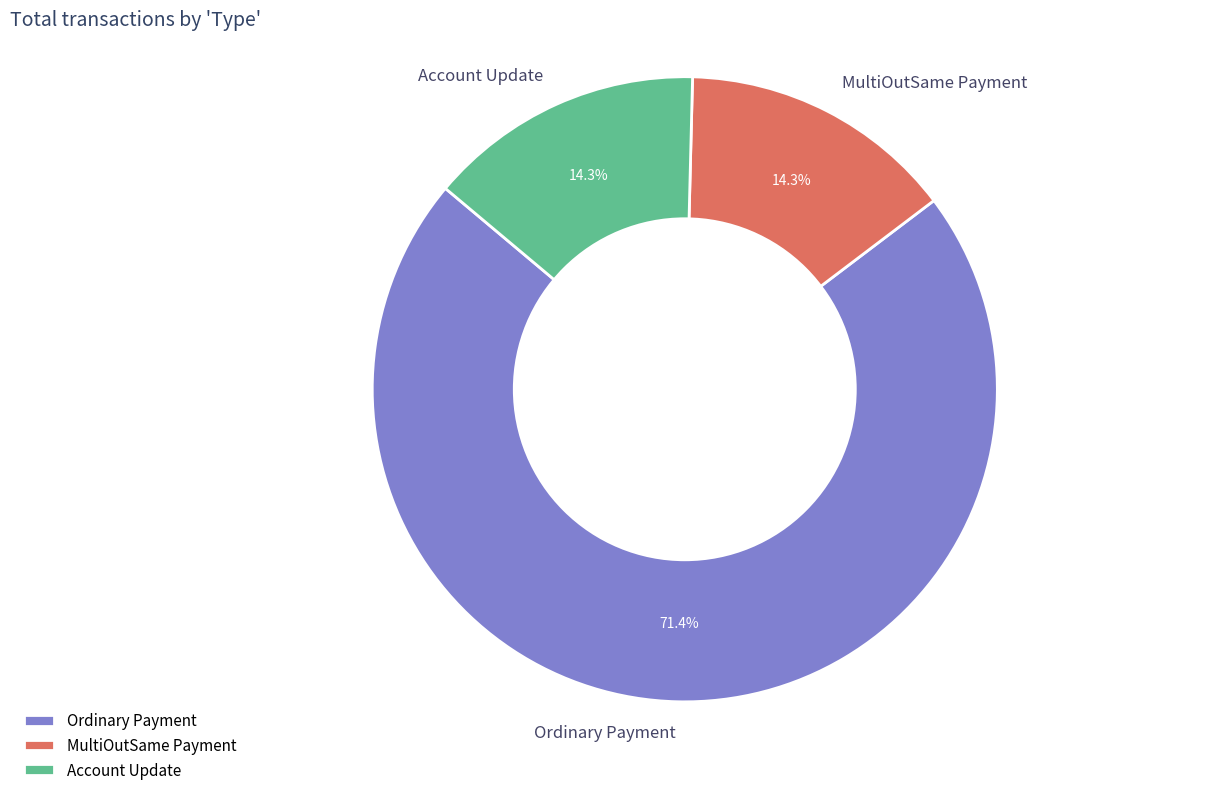

How many slices are in this pie chart?

3